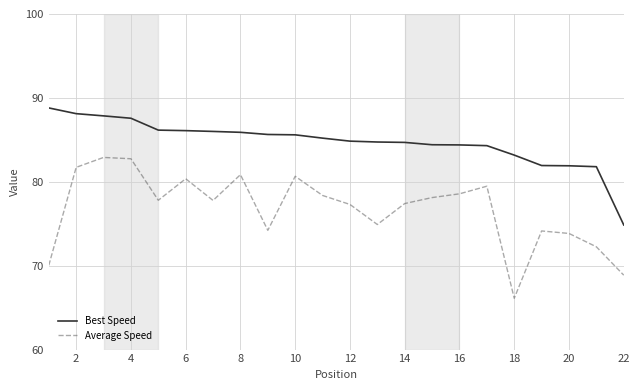

What is the minimum value shown in the chart?

66.1